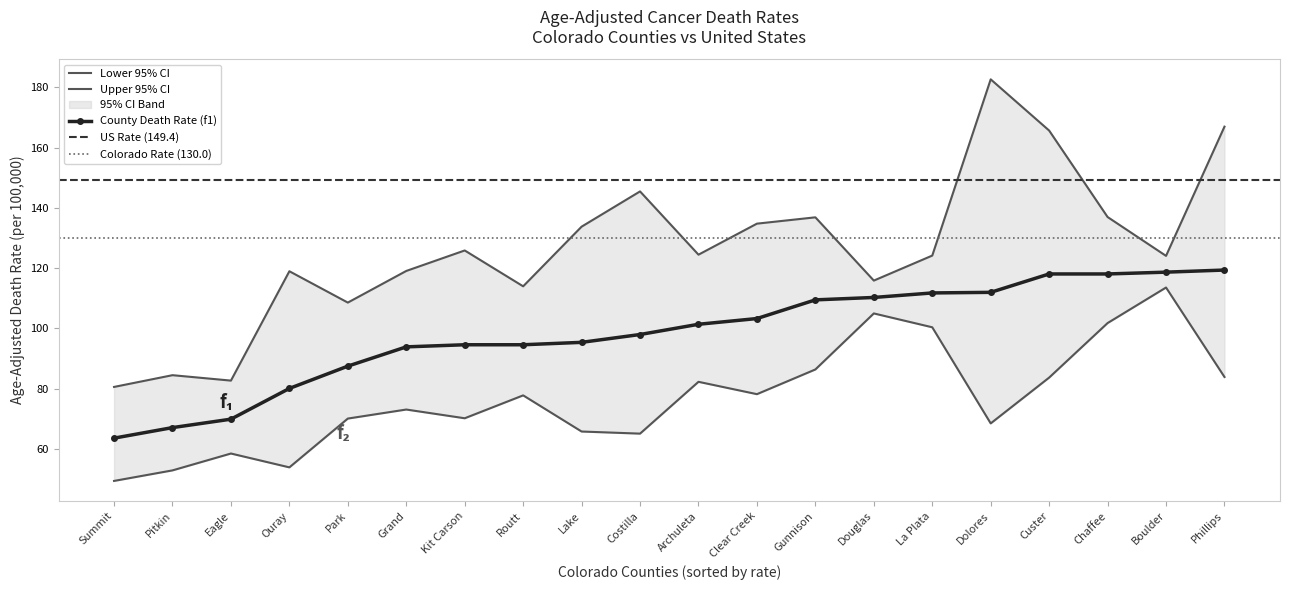

Rank the series at Clear Creek from highest to lowest value.

Upper 95% CI, Age-Adjusted Death Rate, Lower 95% CI